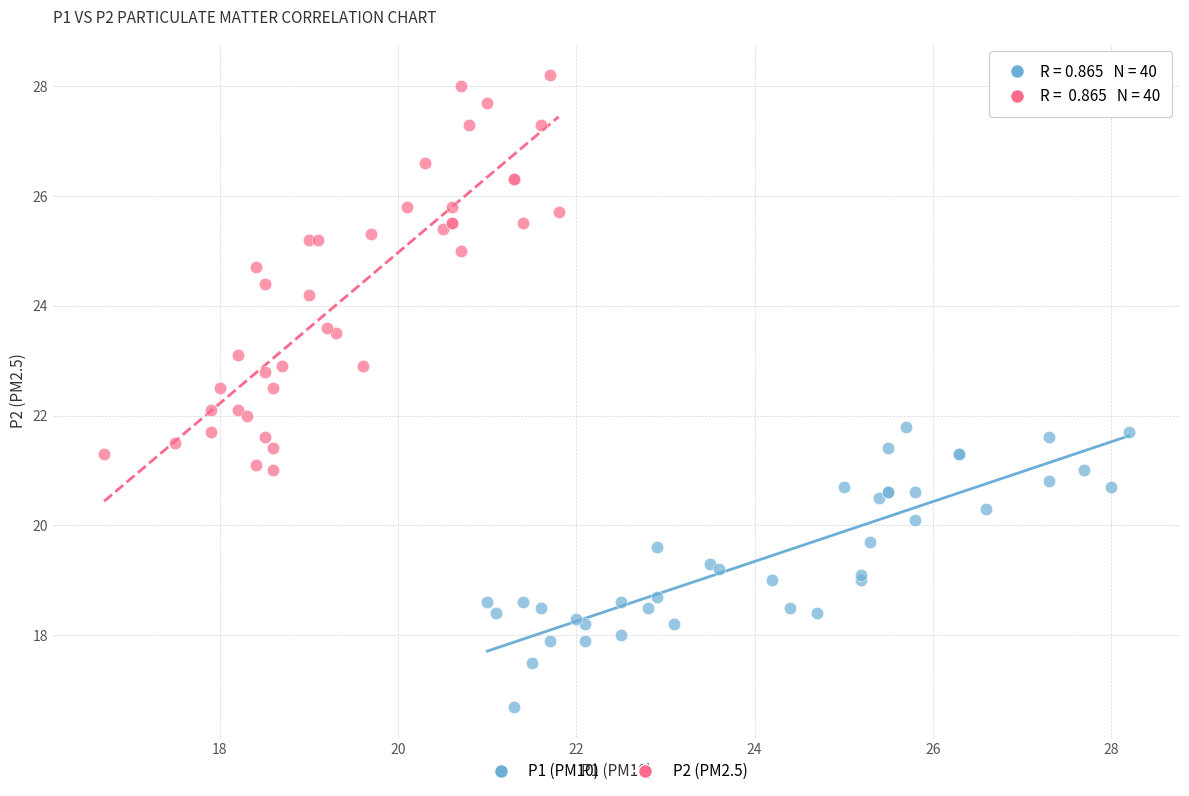

Which series contains the lowest Y value?

P1 (PM10)